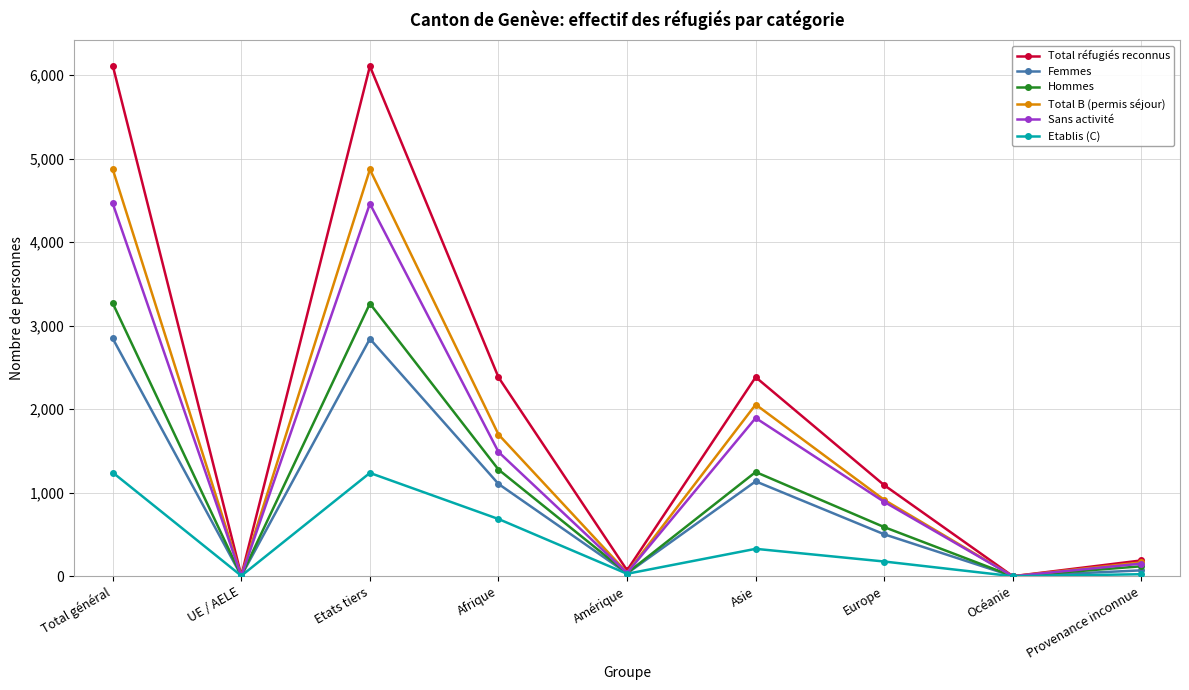

What is the total value across all series at Provenance inconnue?

718